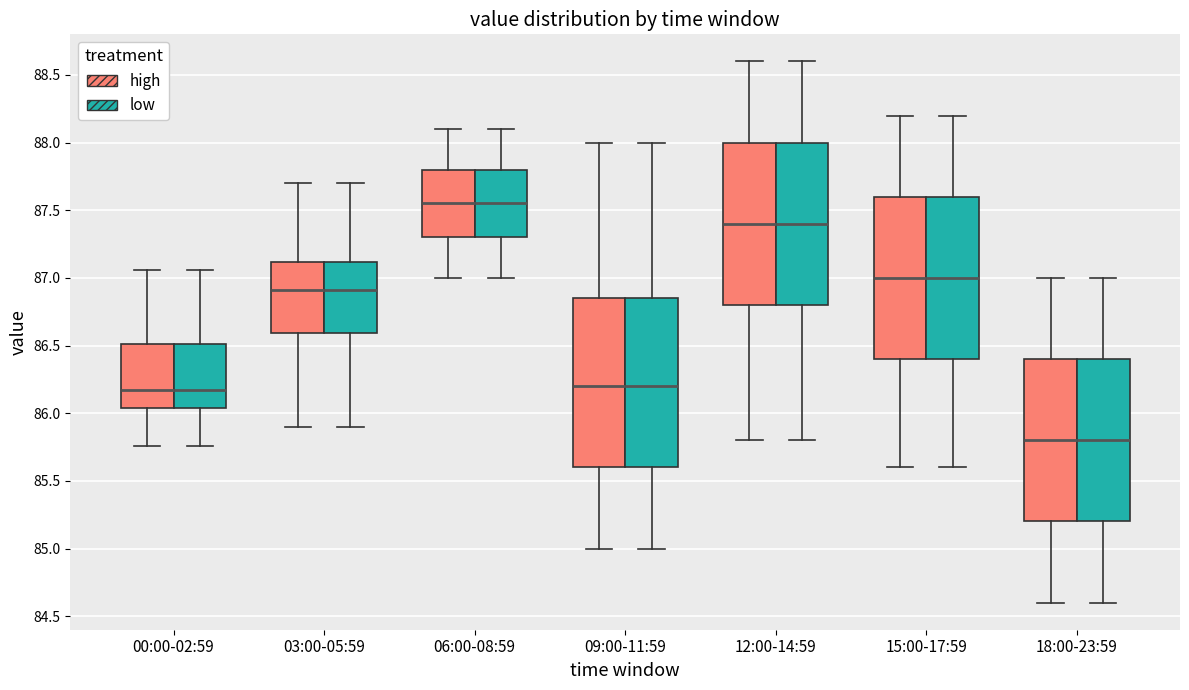

Where does the lower whisker of the box for 12:00-14:59 (high) end on the y-axis? The values are not printed on the chart, so give them approximately, as read against the axis.

85.80